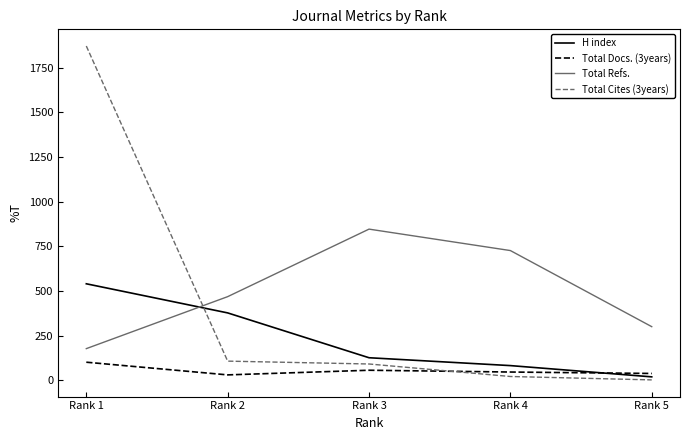

How many Total Refs. values are between 301 and 727?

3